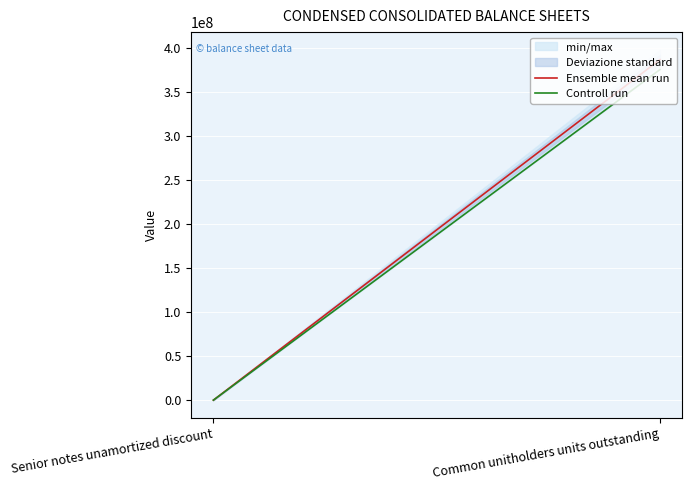

What is the maximum value shown in the chart?

386394003.5